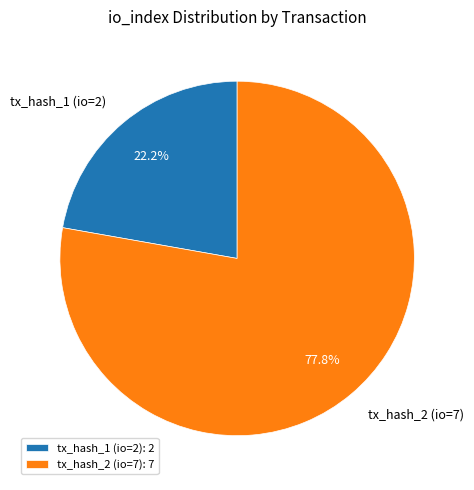

Is tx_hash_2 (io=7) the majority of the pie?

Yes